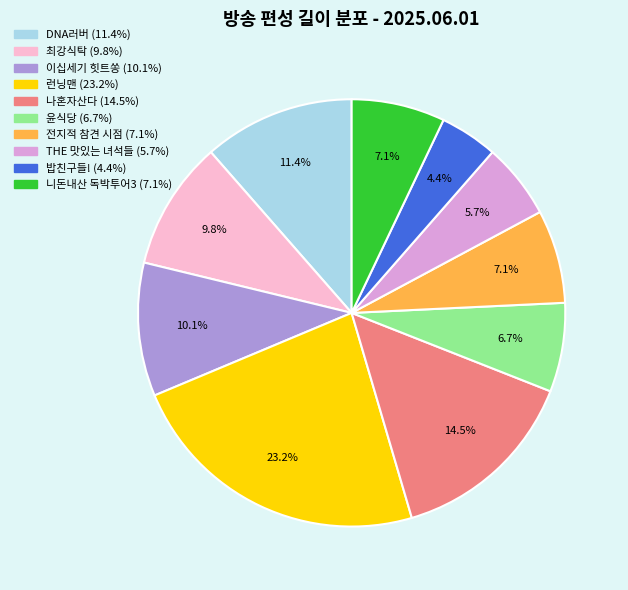

Does any single category account for the majority?

No